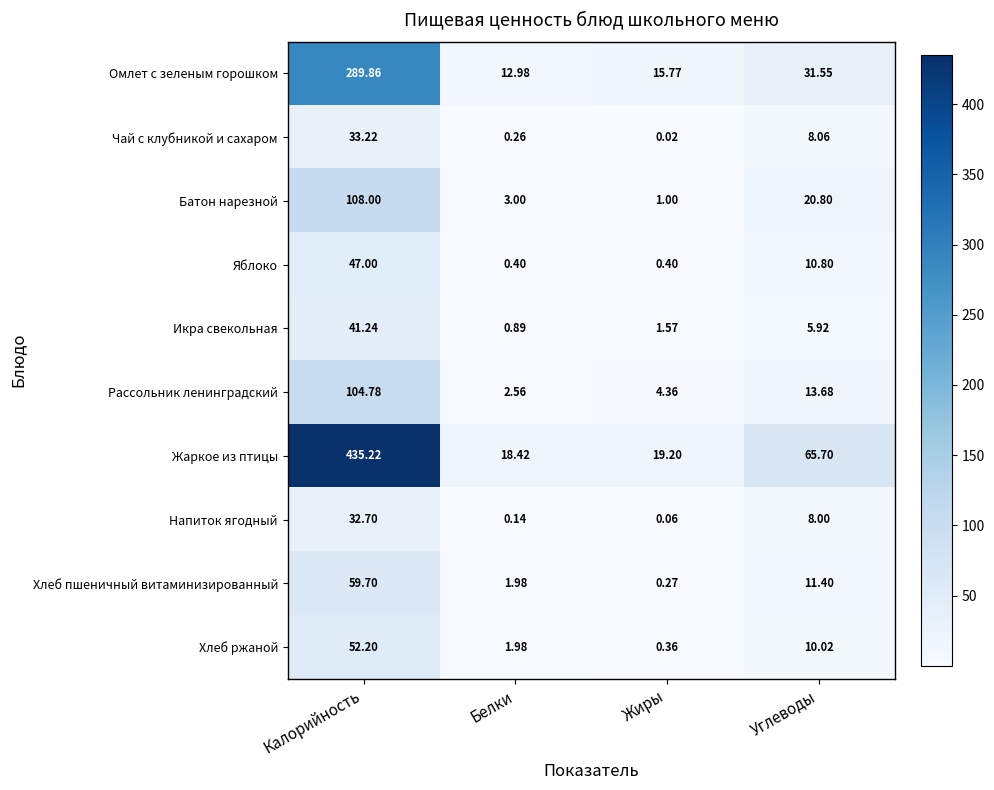

Which series has the largest total across all categories?

Жаркое из птицы